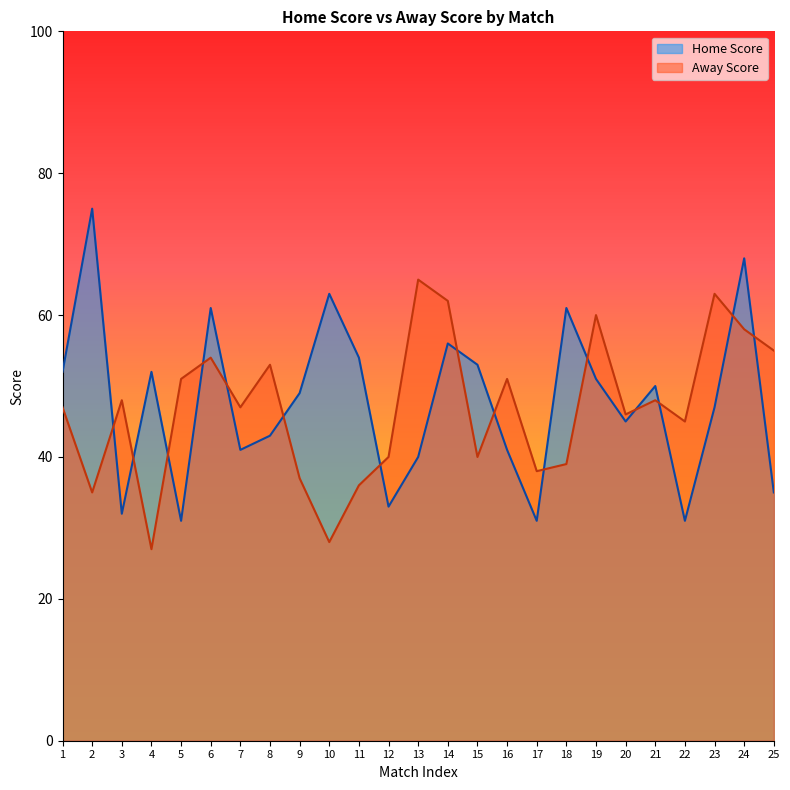

Which series changed the most between 1 and 7?

Home Score